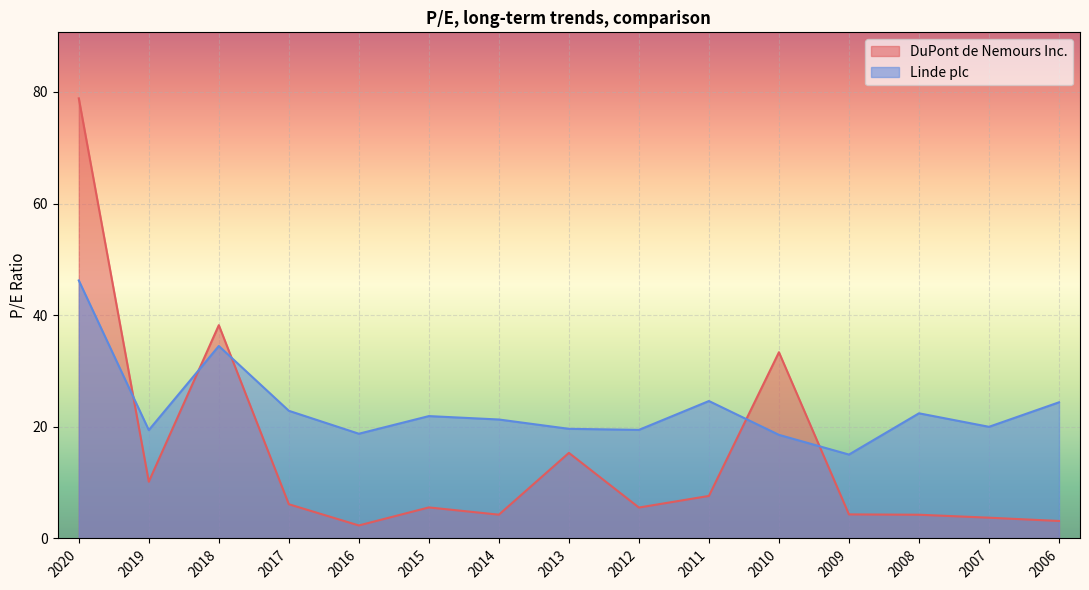

True or false: DuPont de Nemours Inc. has more than 2 interior local peaks.

True